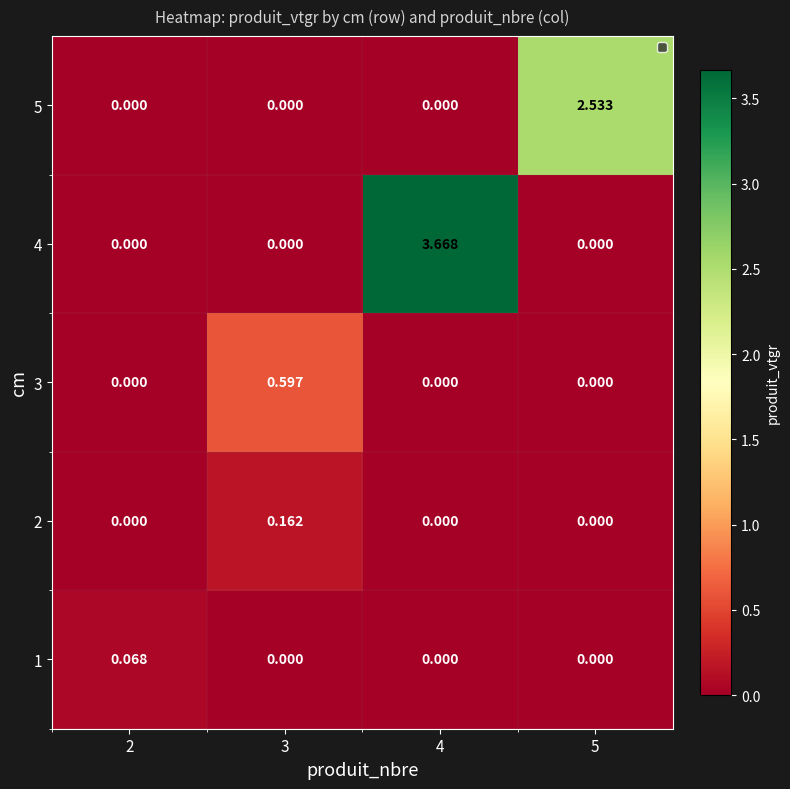

How many categories are shown in the chart?

4